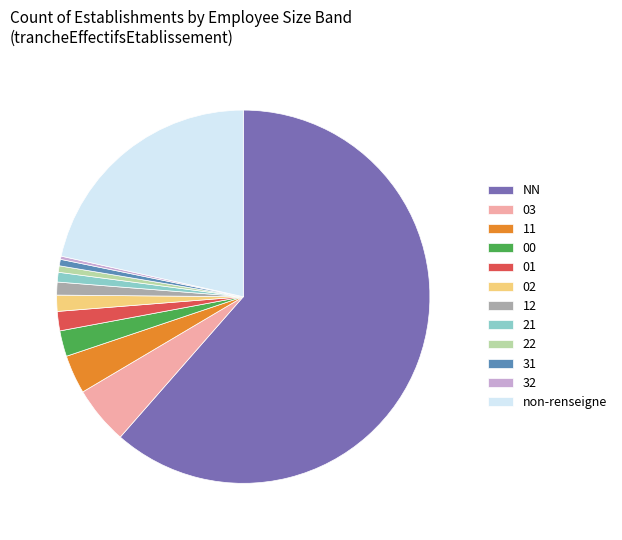

The 02 slice represents 11% of the pie. True or false?

False